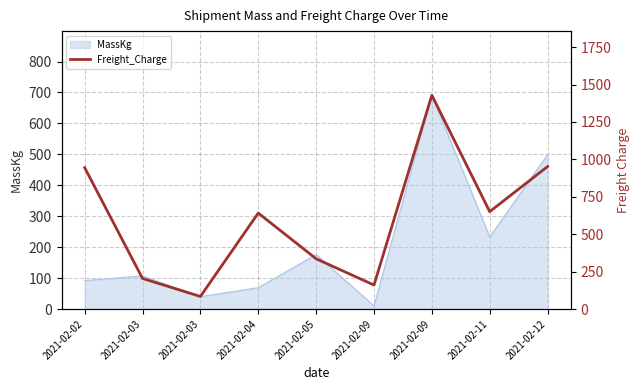

Reading right to left, what are all the values shown in this chart?

952.1	650.6	1428.3	160.3	335.8	641.1	84.0	204.2	944.5